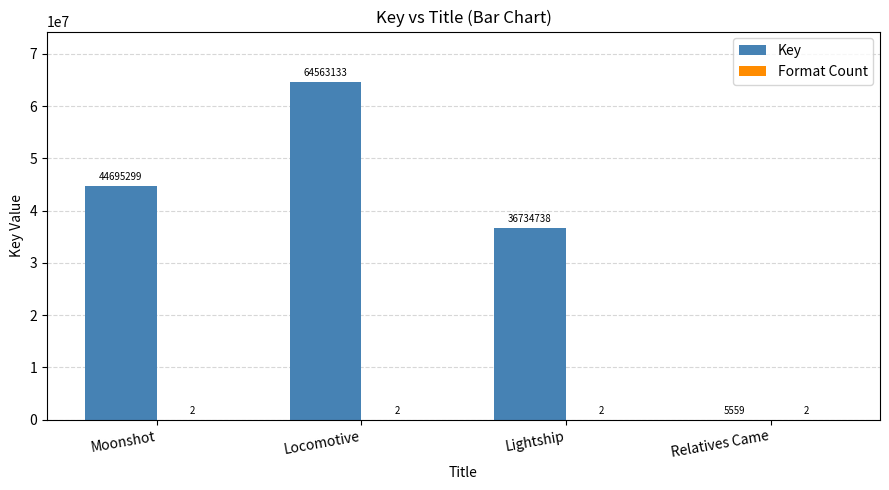

Where is Key nearest to the value 32284346?

Lightship